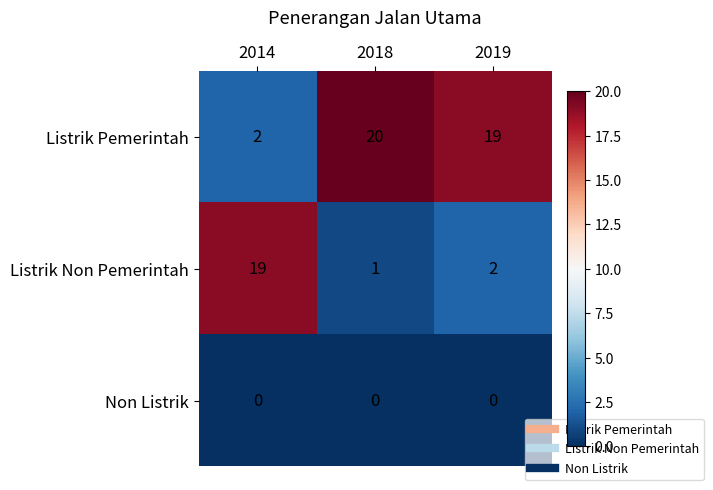

Is the value of Listrik Pemerintah at 2019 greater than the value of Non Listrik at 2019?

Yes